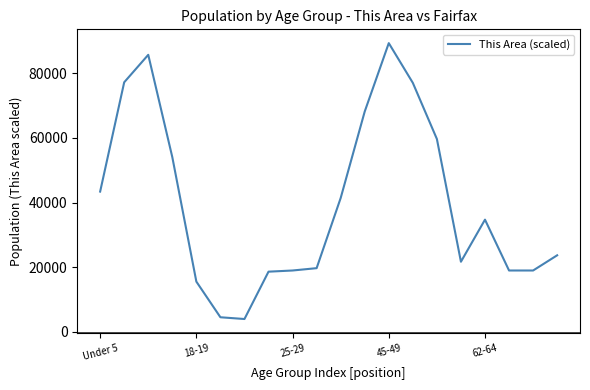

What is the maximum value shown in the chart?

89341.0